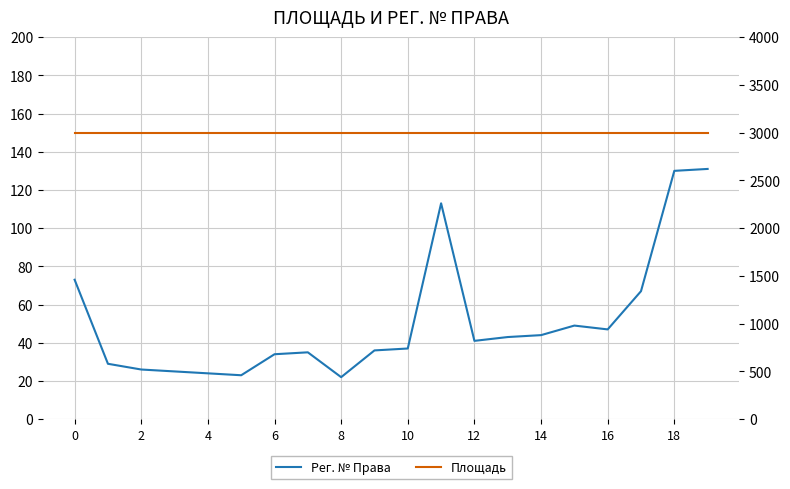

What is the greatest value displayed?

3000